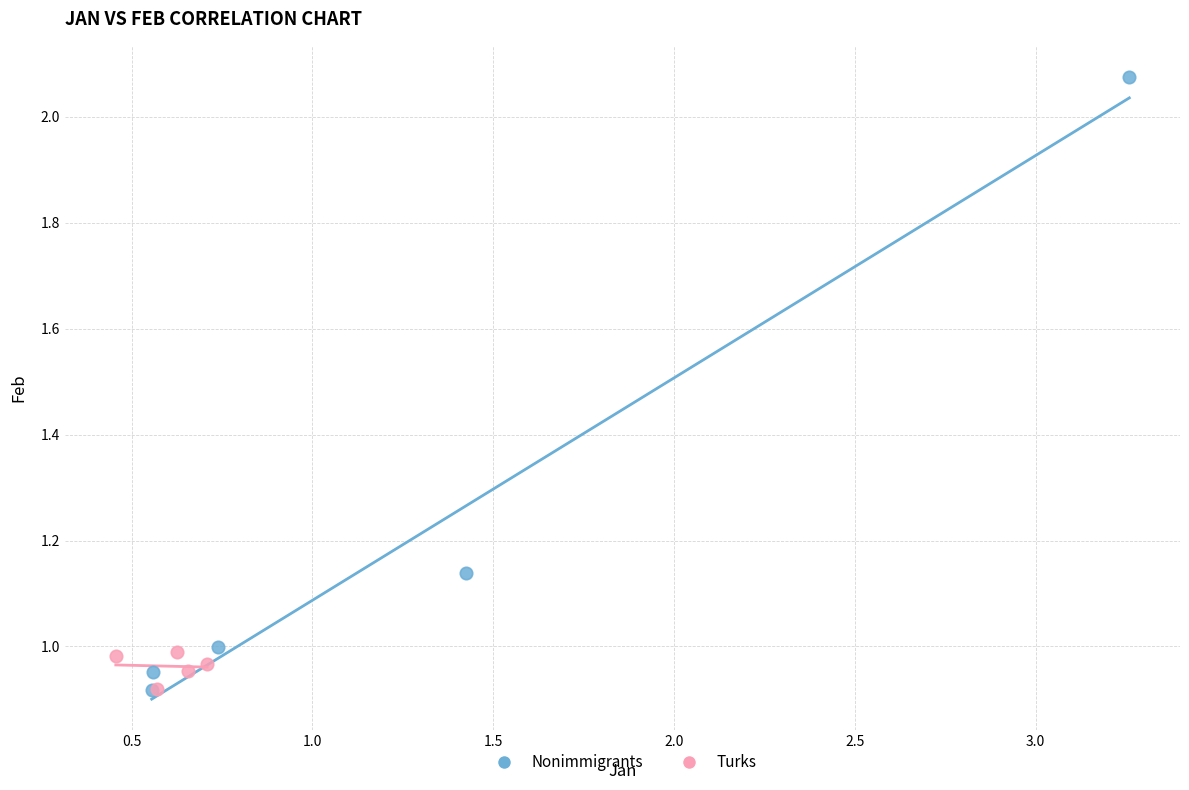

Which series reaches the maximum Y coordinate?

Nonimmigrants